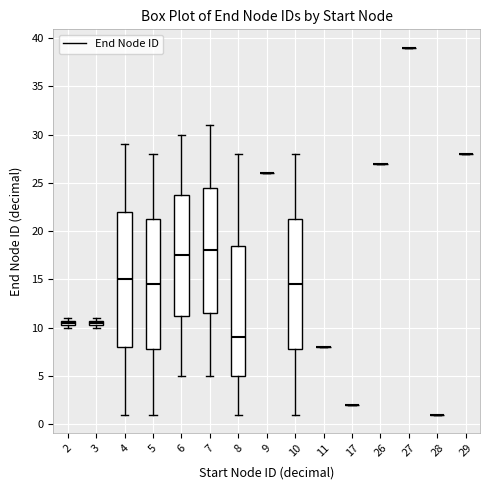

Comparing the boxes themselves (not the whiskers), which one is the tallest?

4